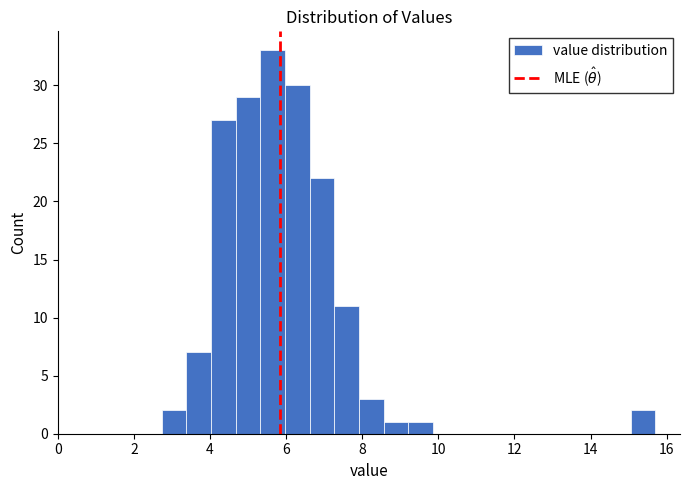

Read against the x-axis, roughly where is the centre of the tallest bar?

5.6